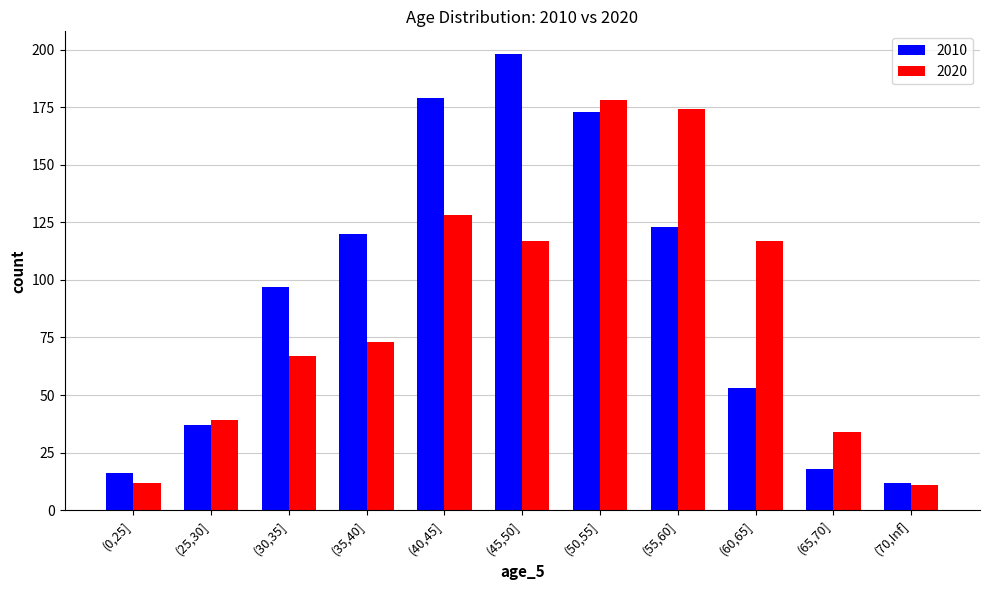

How many bars are there in total?

22